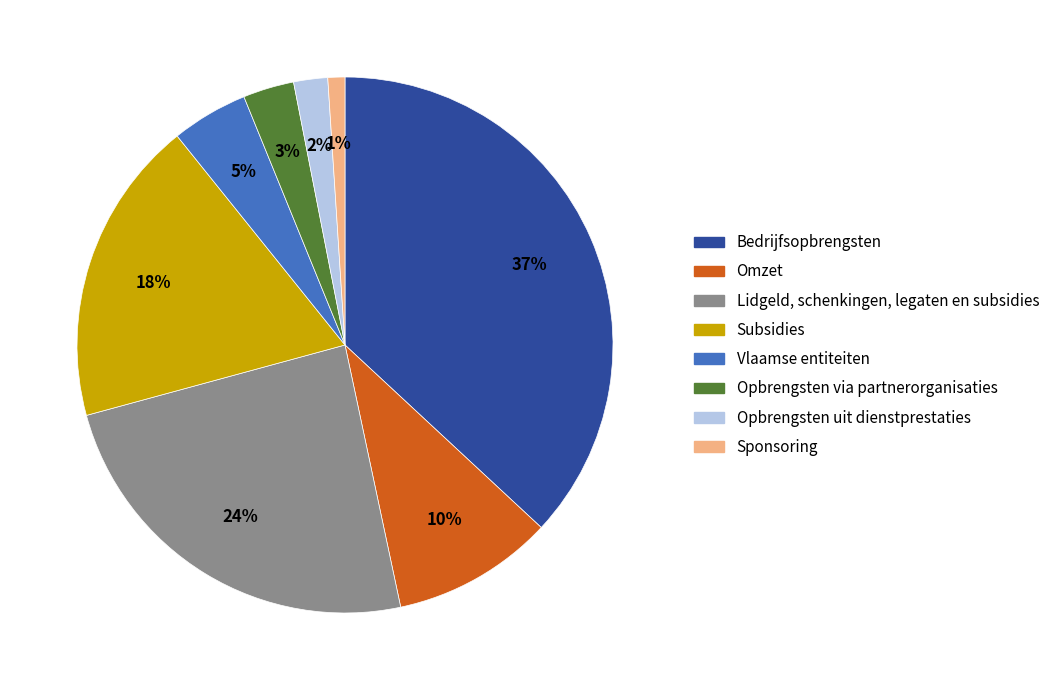

To the nearest percent, what is the combined percentage of Opbrengsten via partnerorganisaties and Vlaamse entiteiten?

8%